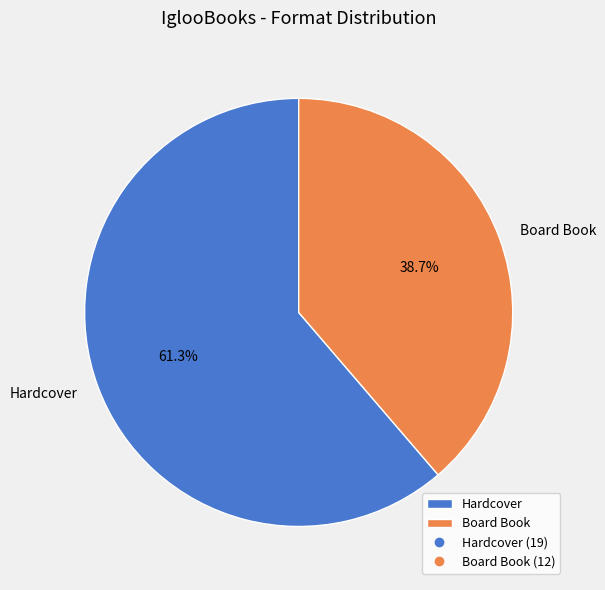

To the nearest percent, what percentage of the pie is Hardcover?

61%